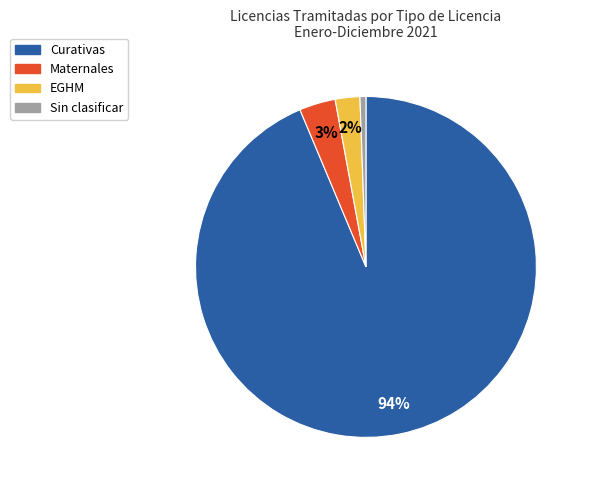

Which slice represents more than half of the pie?

Curativas